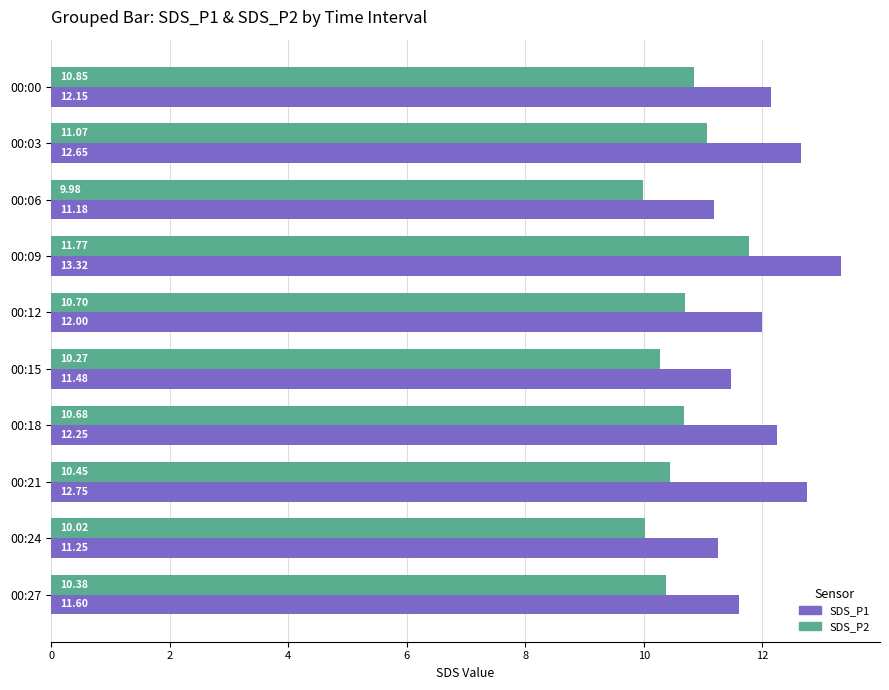

What is the difference between the highest and lowest values at 00:21?

2.3